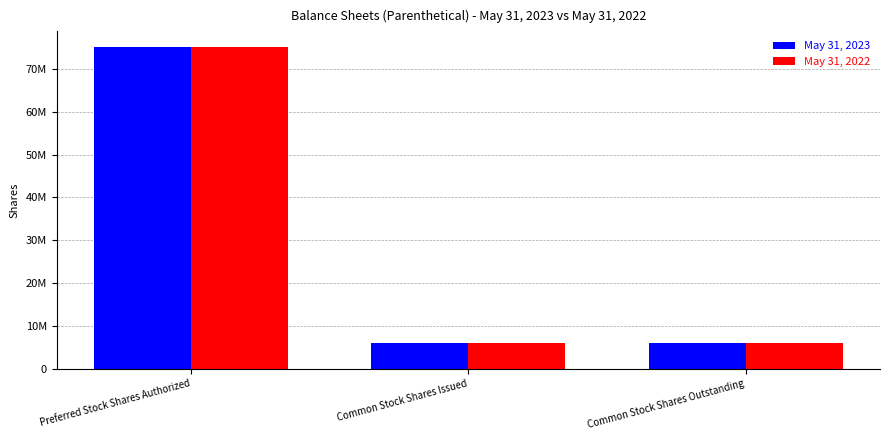

What is the sum of all May 31, 2023 values?

86840000